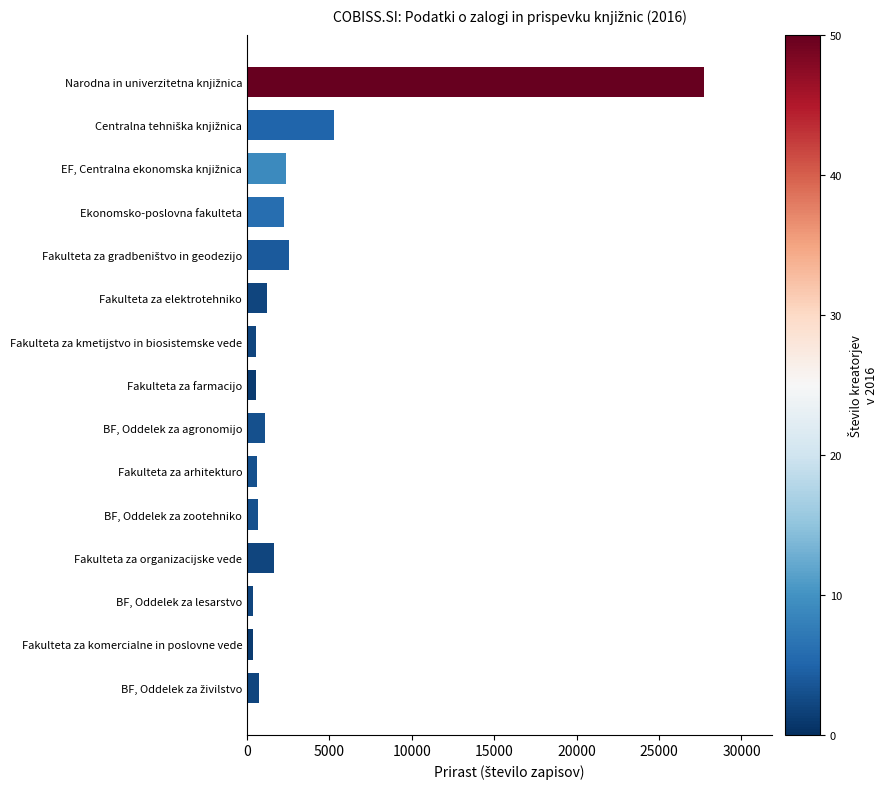

What is the minimum value shown in the chart?

347